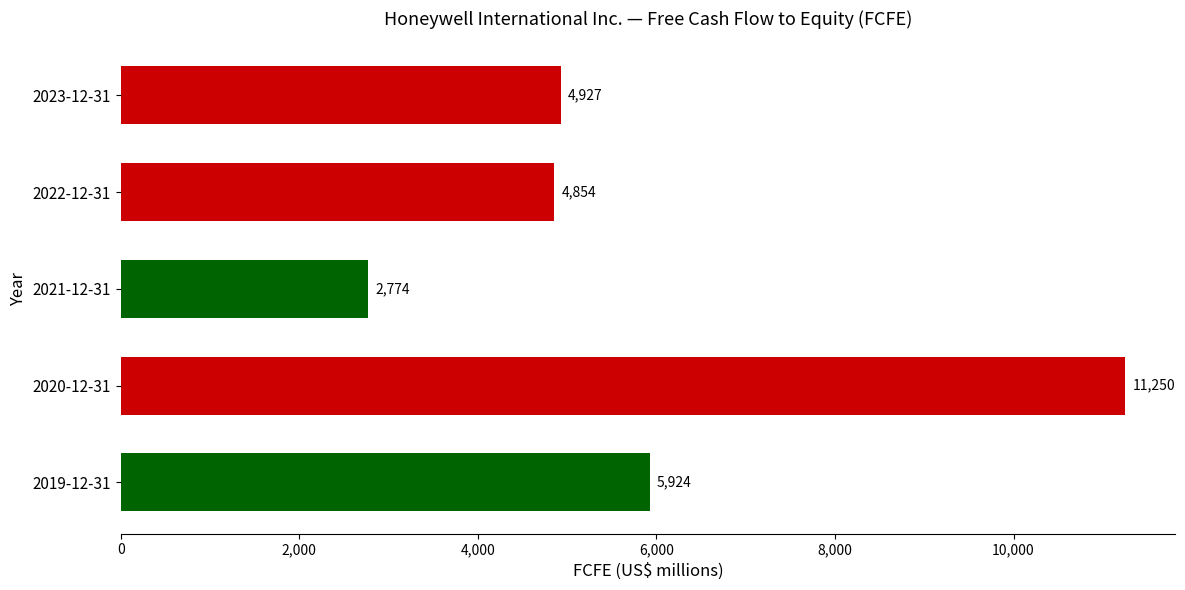

The chart shows a value of 5924 at 2019-12-31. True or false?

True